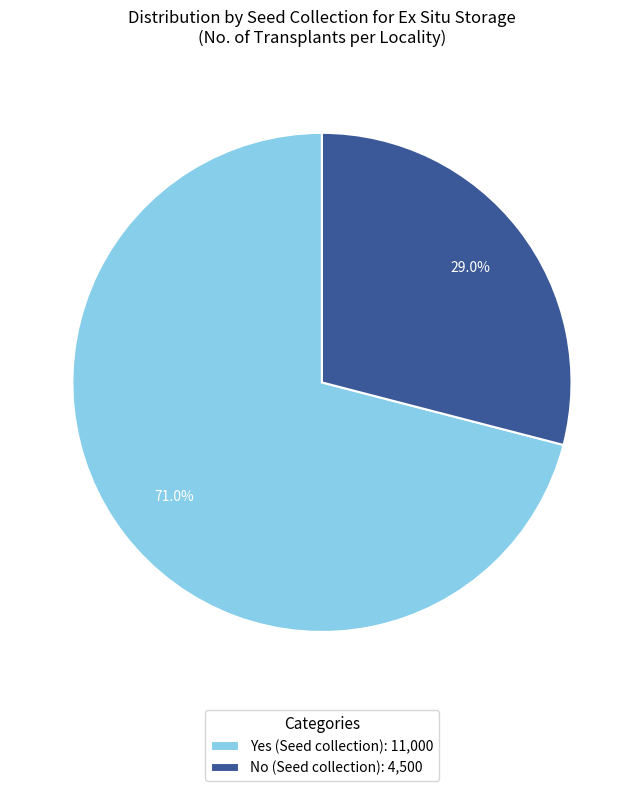

Is there any slice that represents more than half of the pie?

Yes